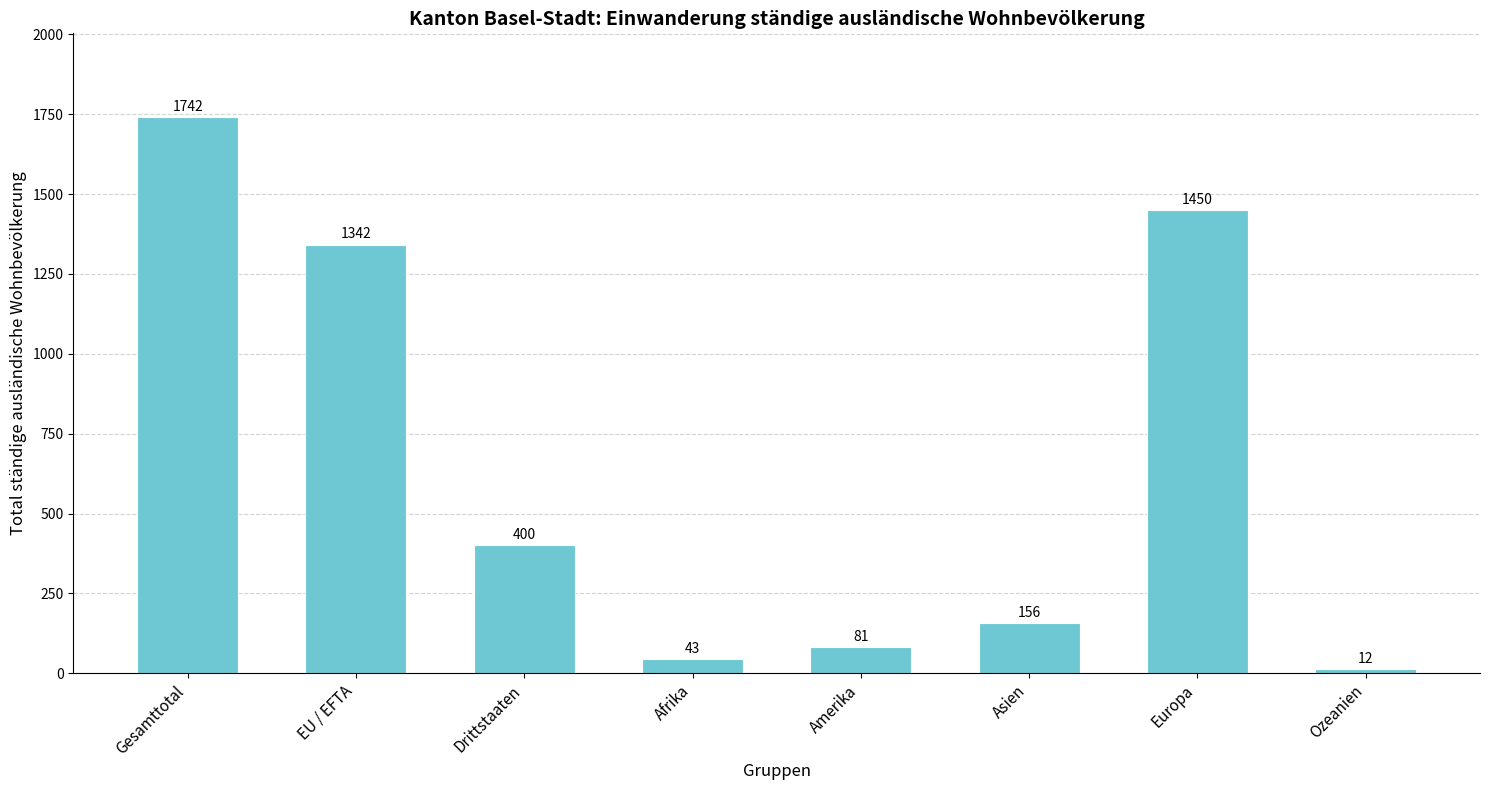

Reading right to left, list all the values displayed in this chart.

12	1450	156	81	43	400	1342	1742